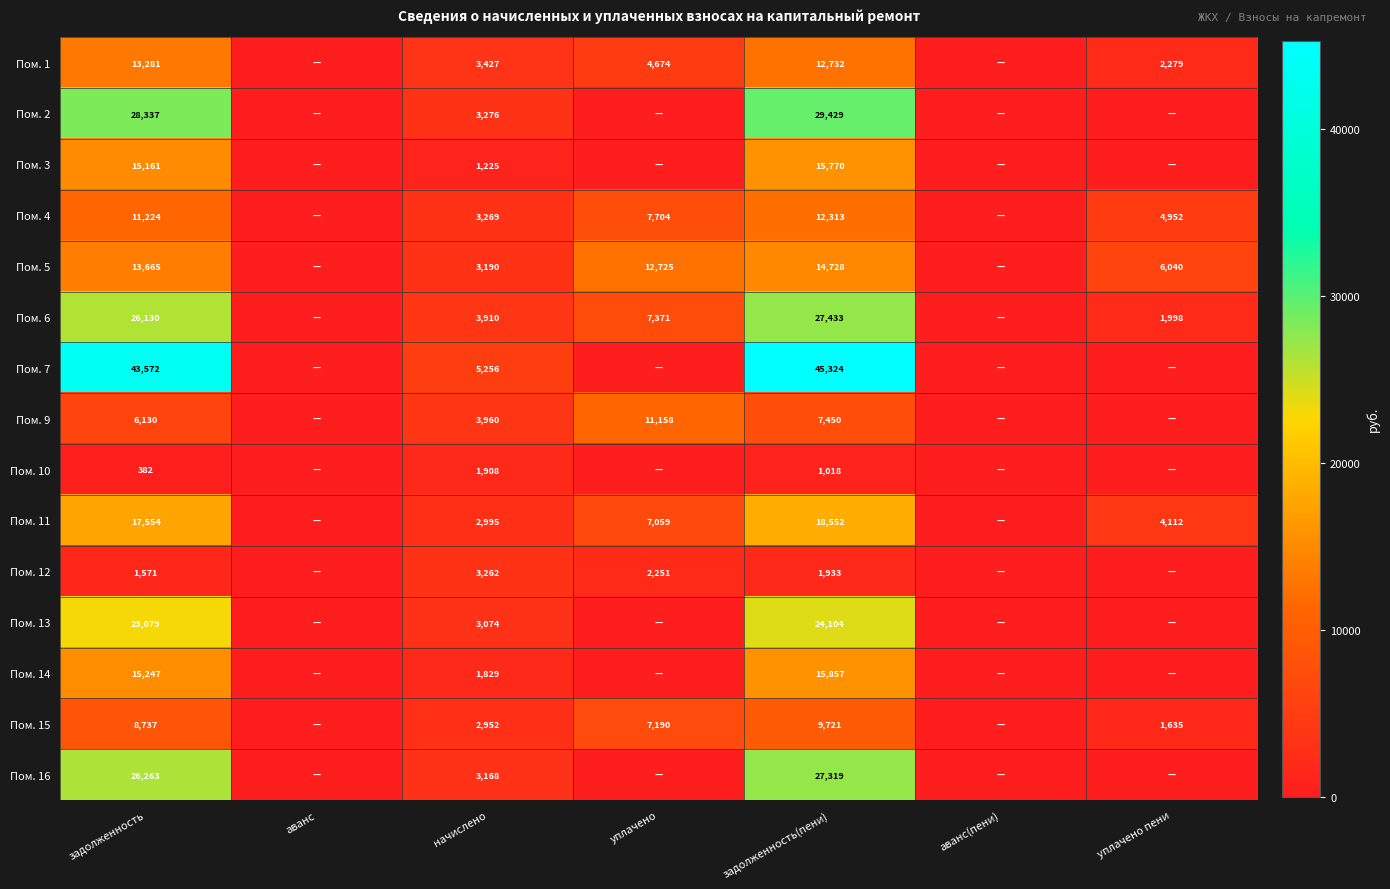

The Пом. 4 series shows 4952 at уплачено пени. True or false?

True